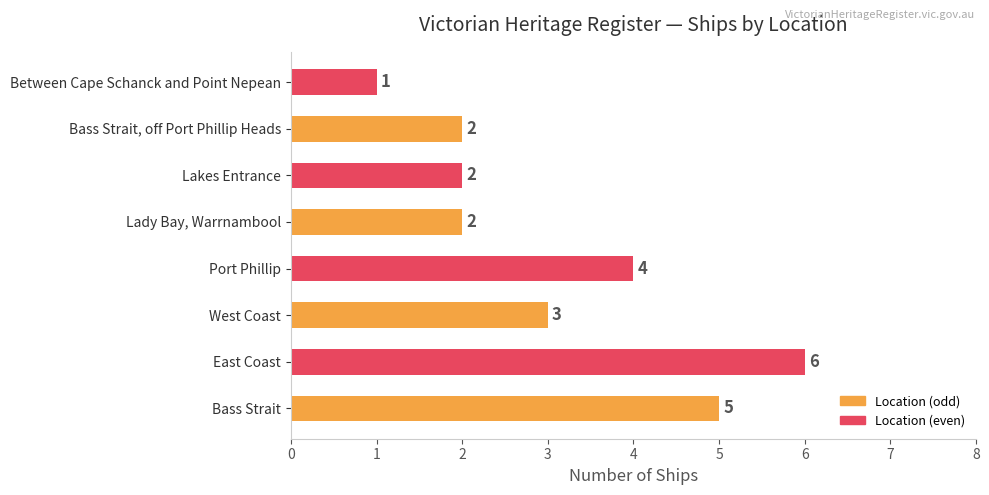

What is the approximate value at East Coast?

6